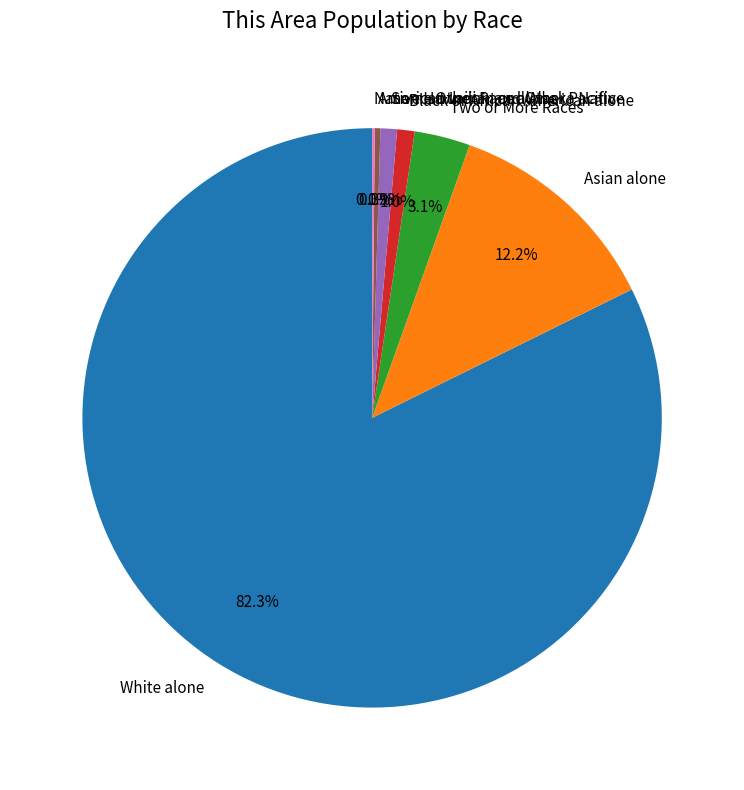

Which category accounts for the majority?

White alone